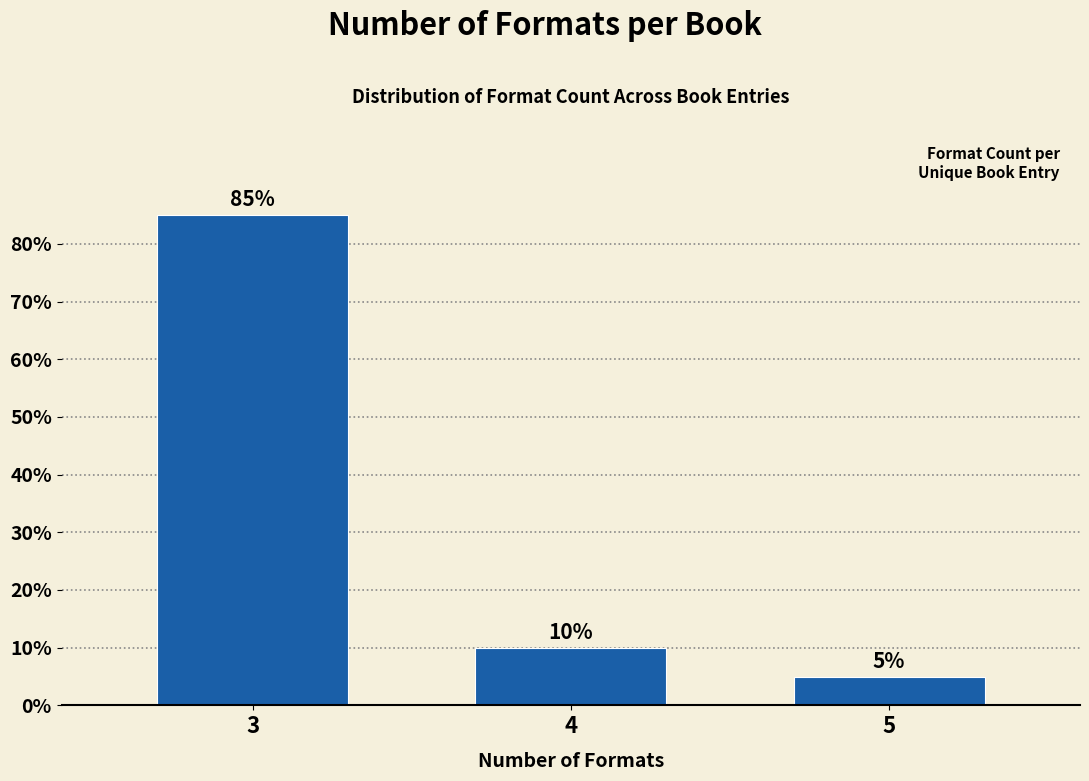

Reading left to right, extract all data points from this chart.

3=85	4=10	5=5